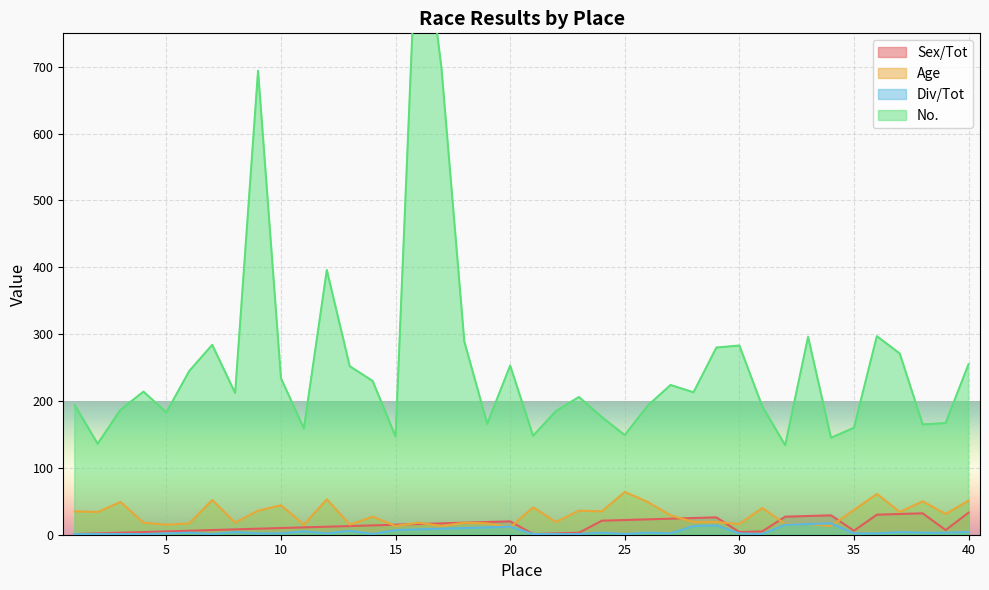

What is the average value of the Div/Tot series?

5